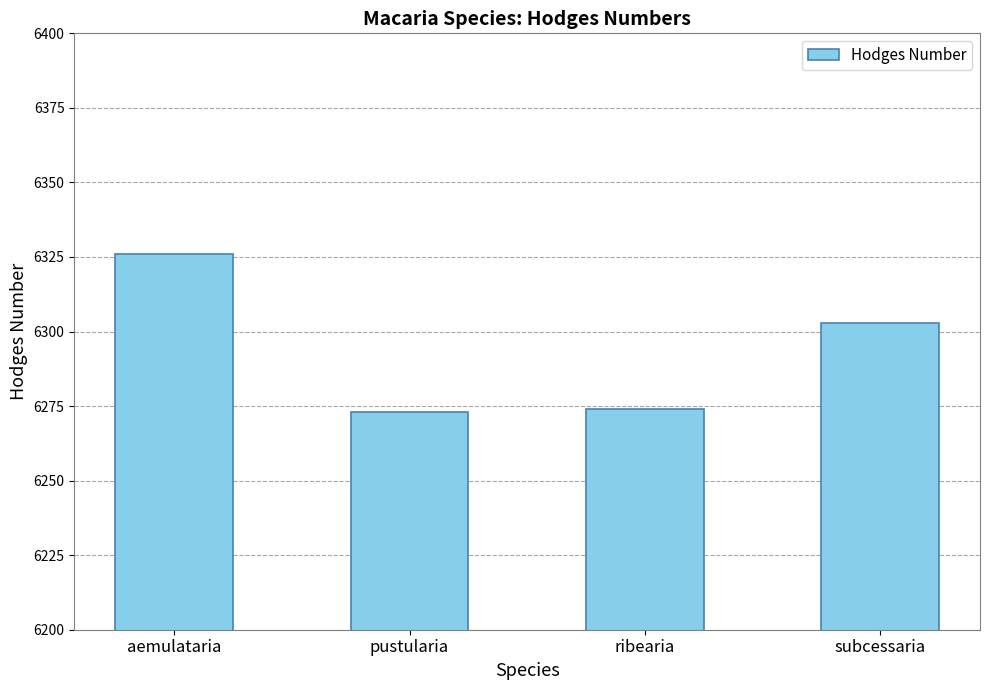

Which category has the highest value across all series?

aemulataria